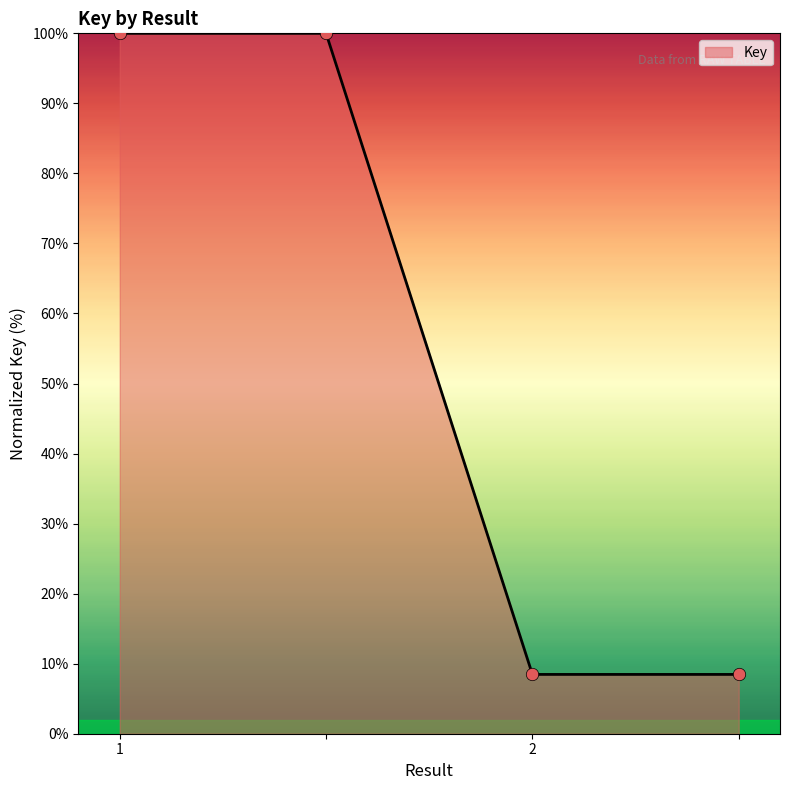

True or false: the data has more than 1 interior local peaks.

False